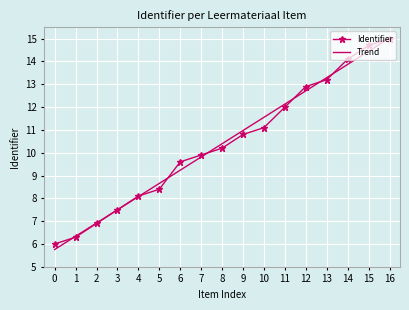

The value of Identifier at 13 is 8.8. True or false?

False